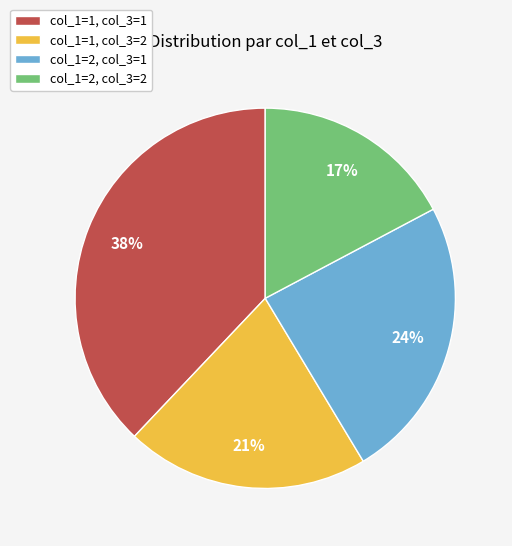

How many segments does this pie chart have?

4